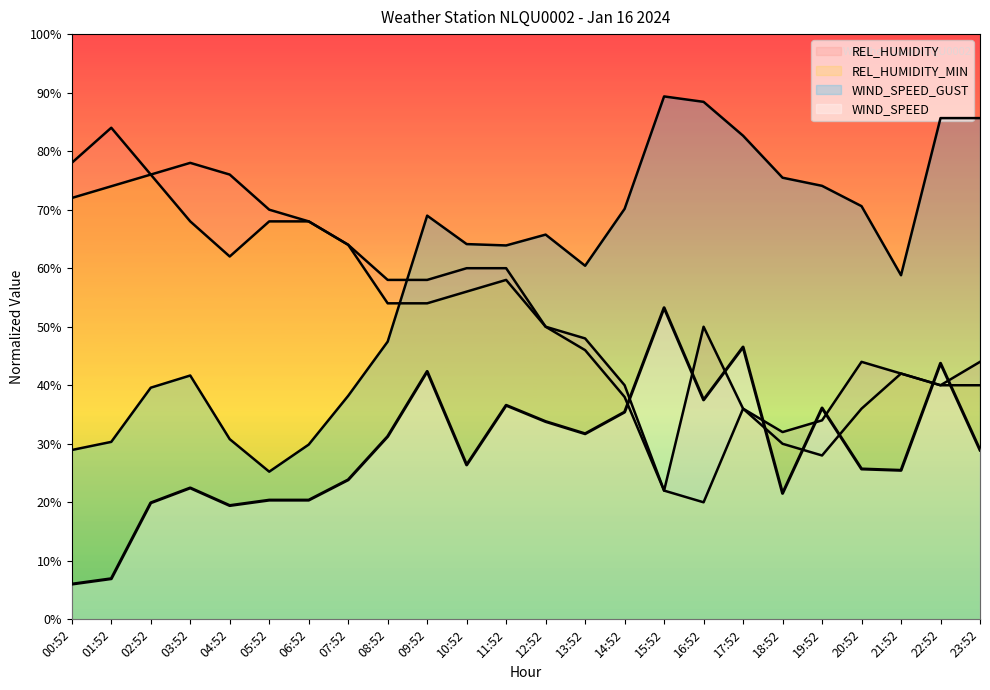

The value of REL_HUMIDITY_MIN at 16:52 is 4.3. True or false?

False